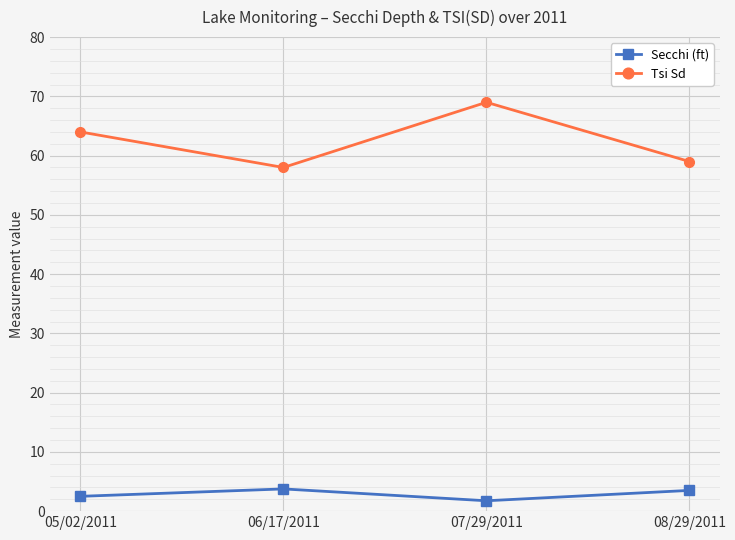

True or false: Tsi Sd and Secchi (ft) intersect in this chart.

False